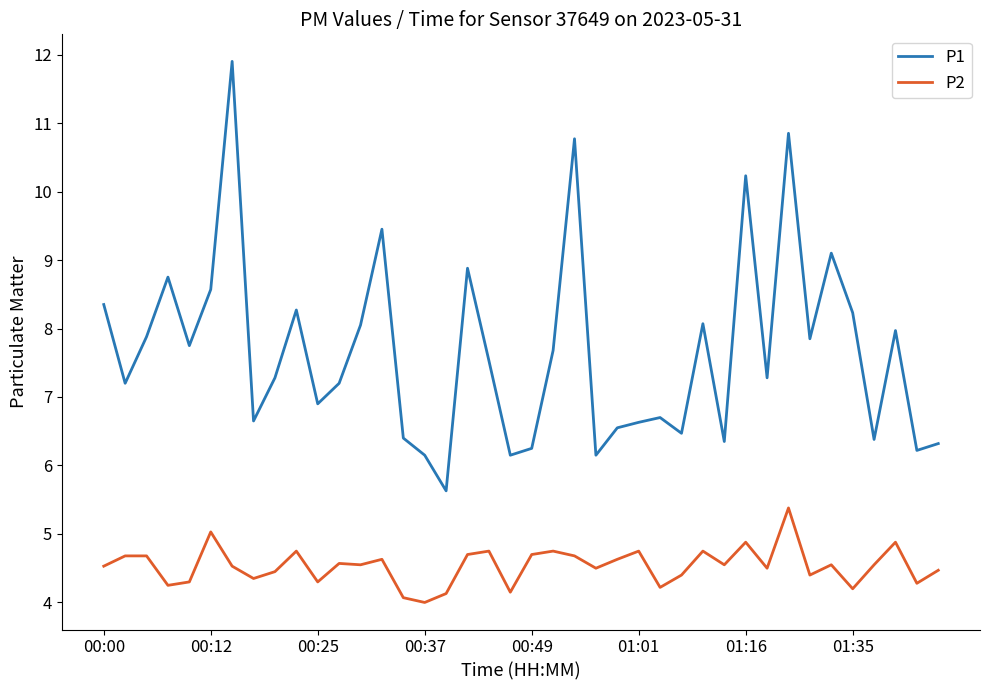

True or false: P2 and P1 intersect in this chart.

False